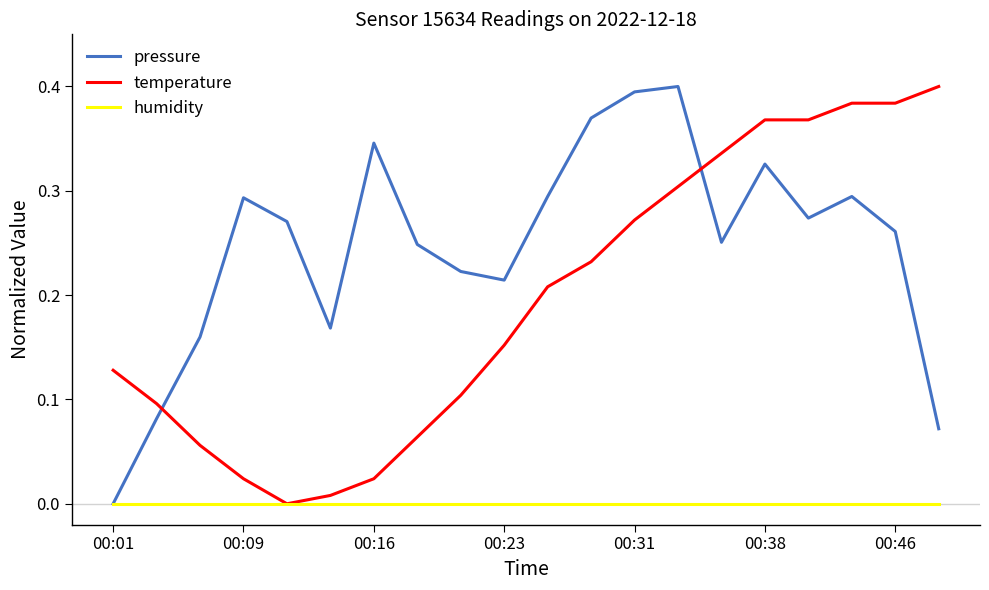

Which series has the largest total across all categories?

pressure